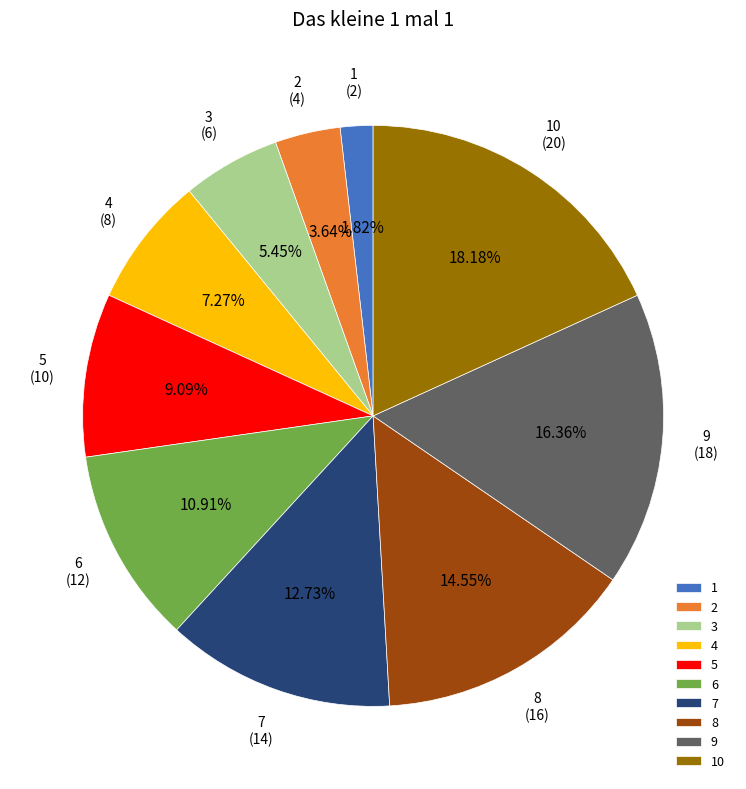

How much of the chart is everything except 2?

96.4%